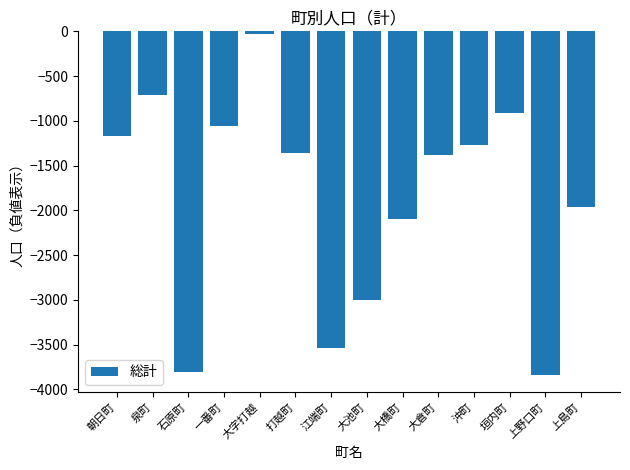

Where does the data first go above -1358?

朝日町